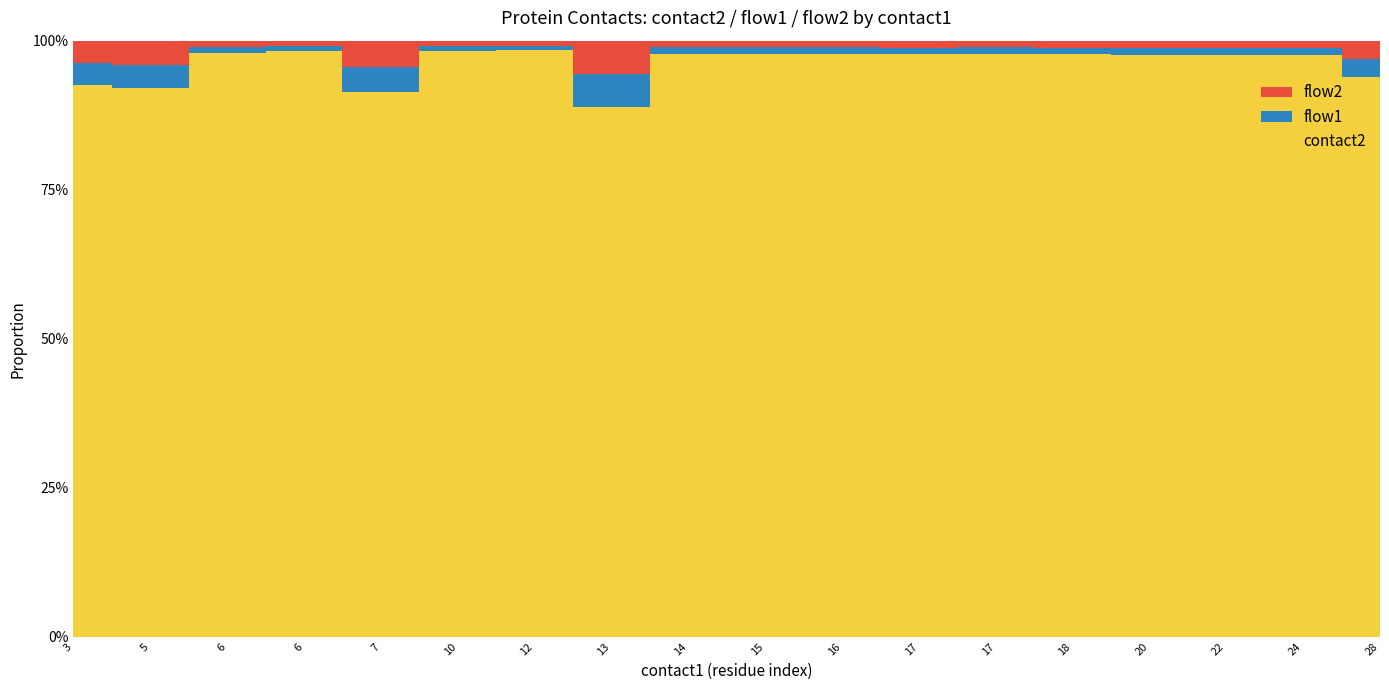

Reading left to right, transcribe all the data shown in this chart.

contact2: 25	23	98	115	21	119	121	16	89	88	88	85	86	85	83	81	79	31
flow1: 1	1	1	1	1	1	1	1	1	1	1	1	1	1	1	1	1	1
flow2: 1	1	1	1	1	1	1	1	1	1	1	1	1	1	1	1	1	1